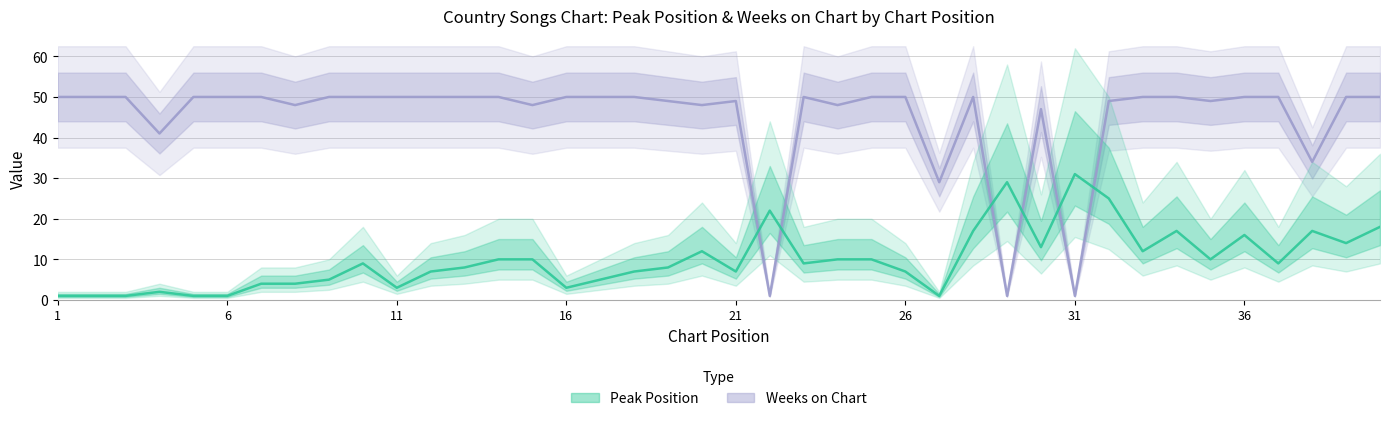

Is it true that Peak Position equals 15 at 14?

False